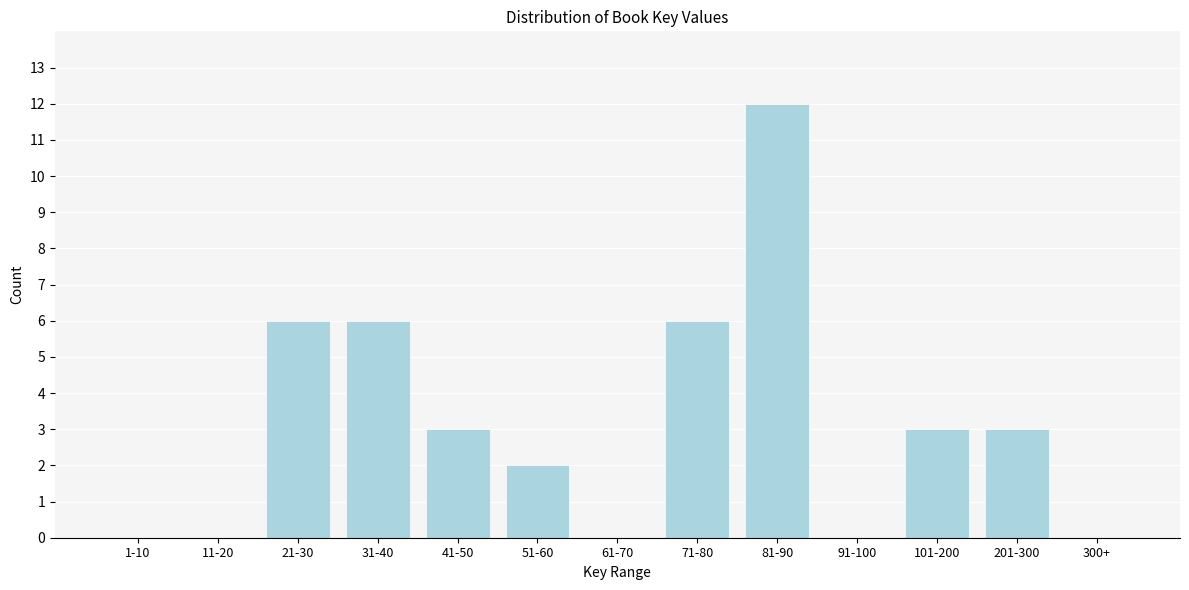

Reading left to right, transcribe all the data shown in this chart.

1-10=0	11-20=0	21-30=6	31-40=6	41-50=3	51-60=2	61-70=0	71-80=6	81-90=12	91-100=0	101-200=3	201-300=3	300+=0